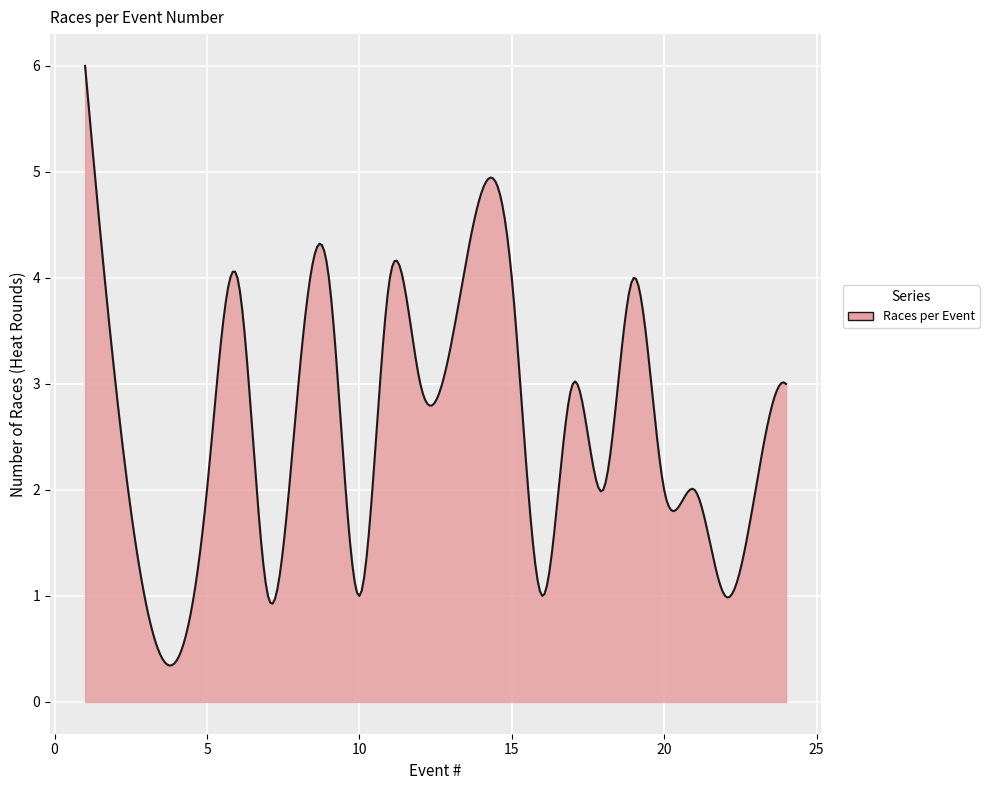

What is the maximum value shown in the chart?

6.0